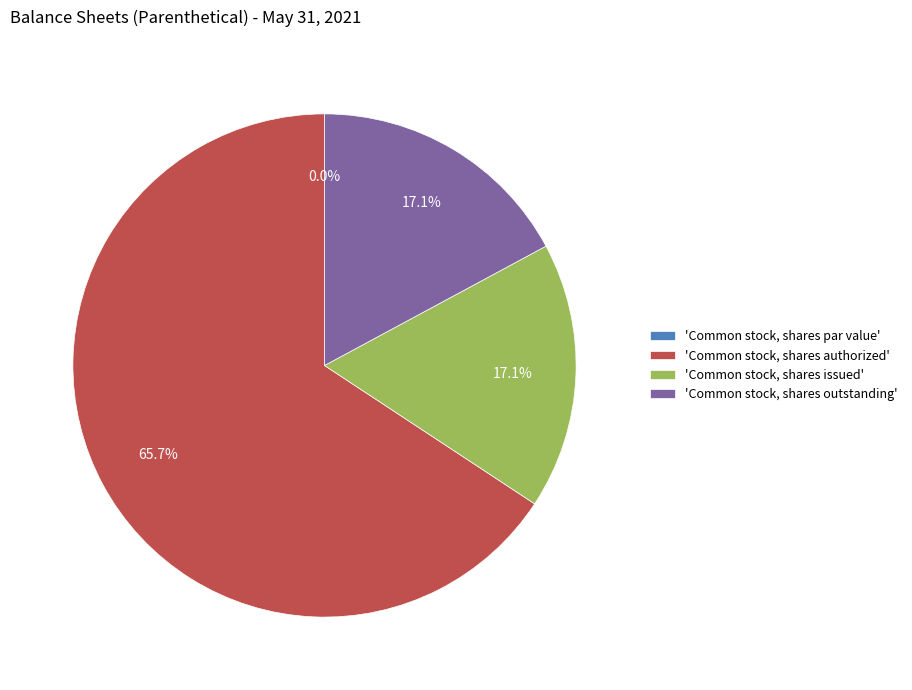

To the nearest percent, what percentage of the pie is Common stock, shares authorized?

66%